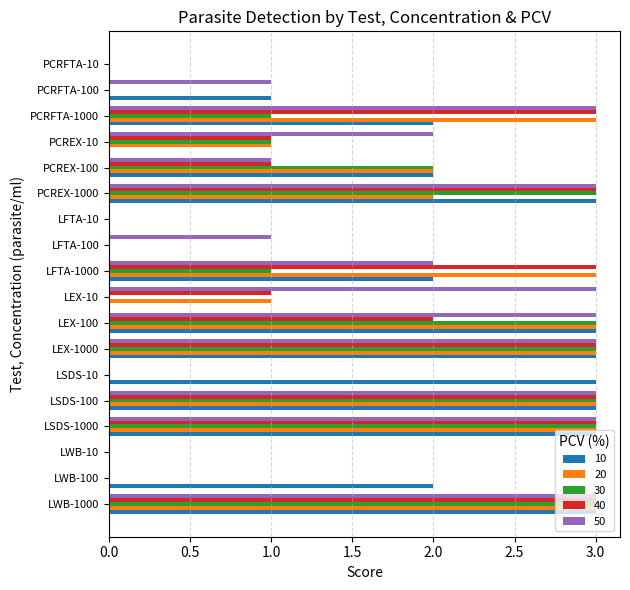

What is the sum of all 50 values?

31